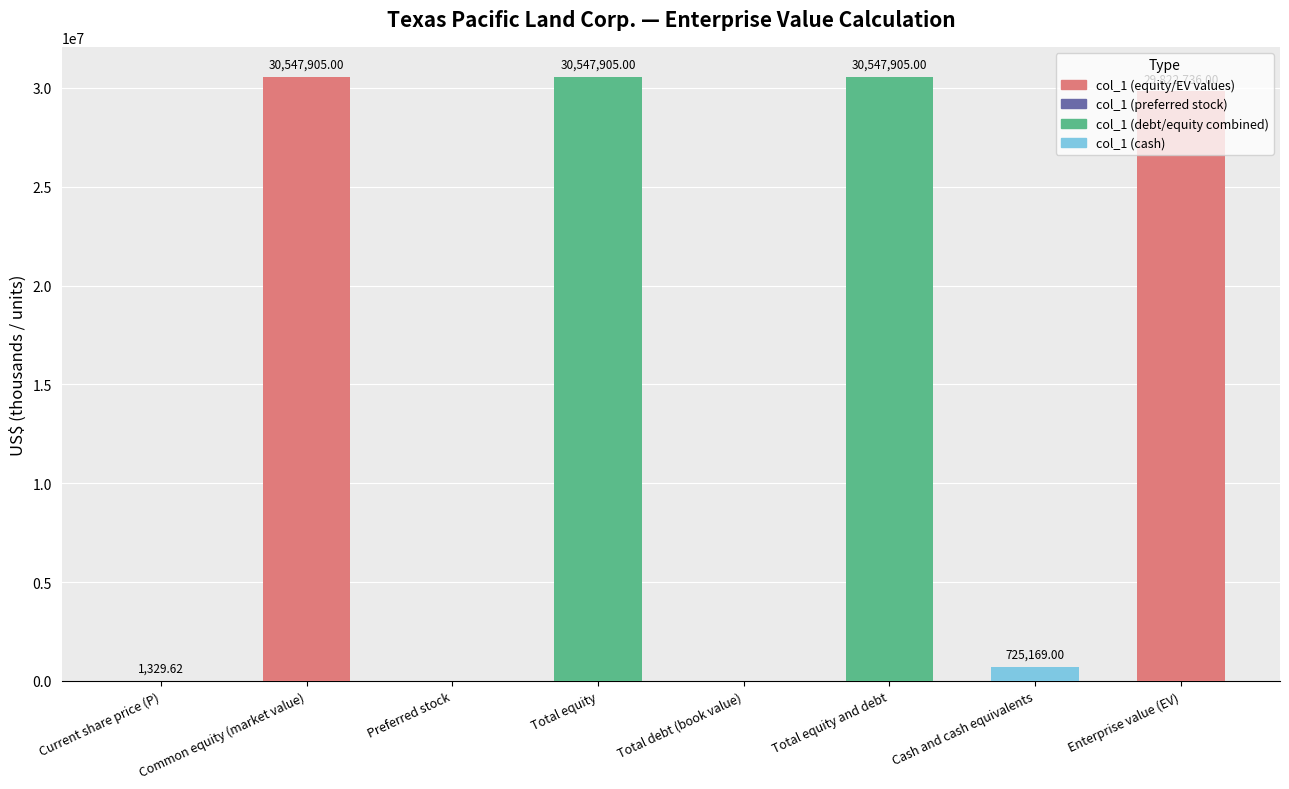

At which label does the data first exceed 29822736?

Common equity (market value)